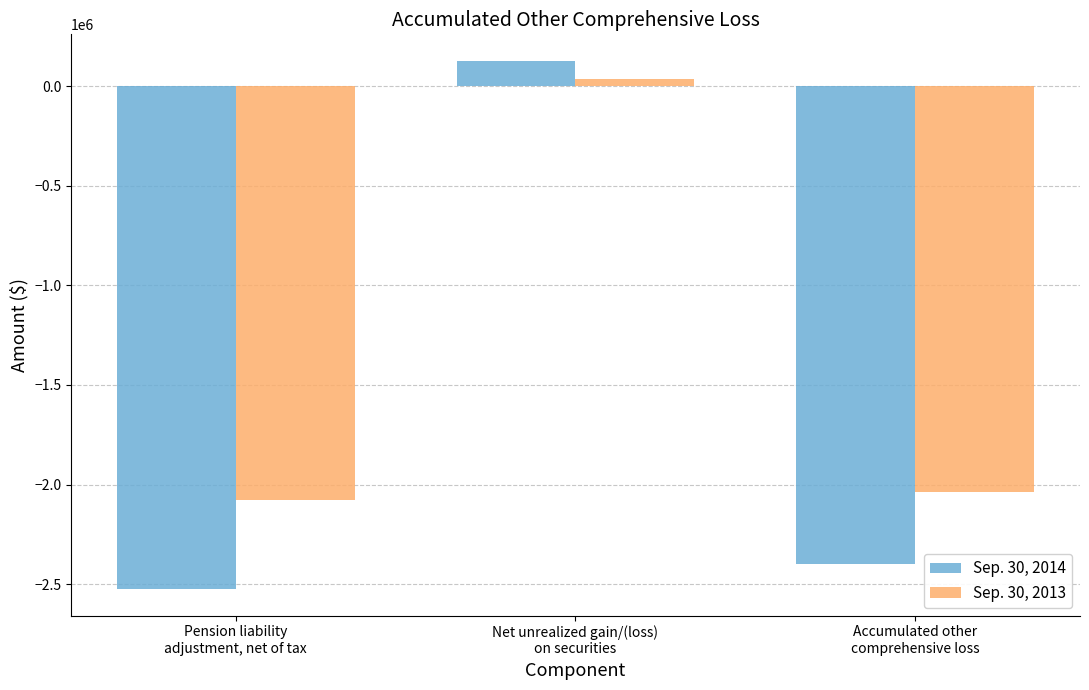

What is the spread (max minus min) of values at Accumulated other
comprehensive loss?

359694